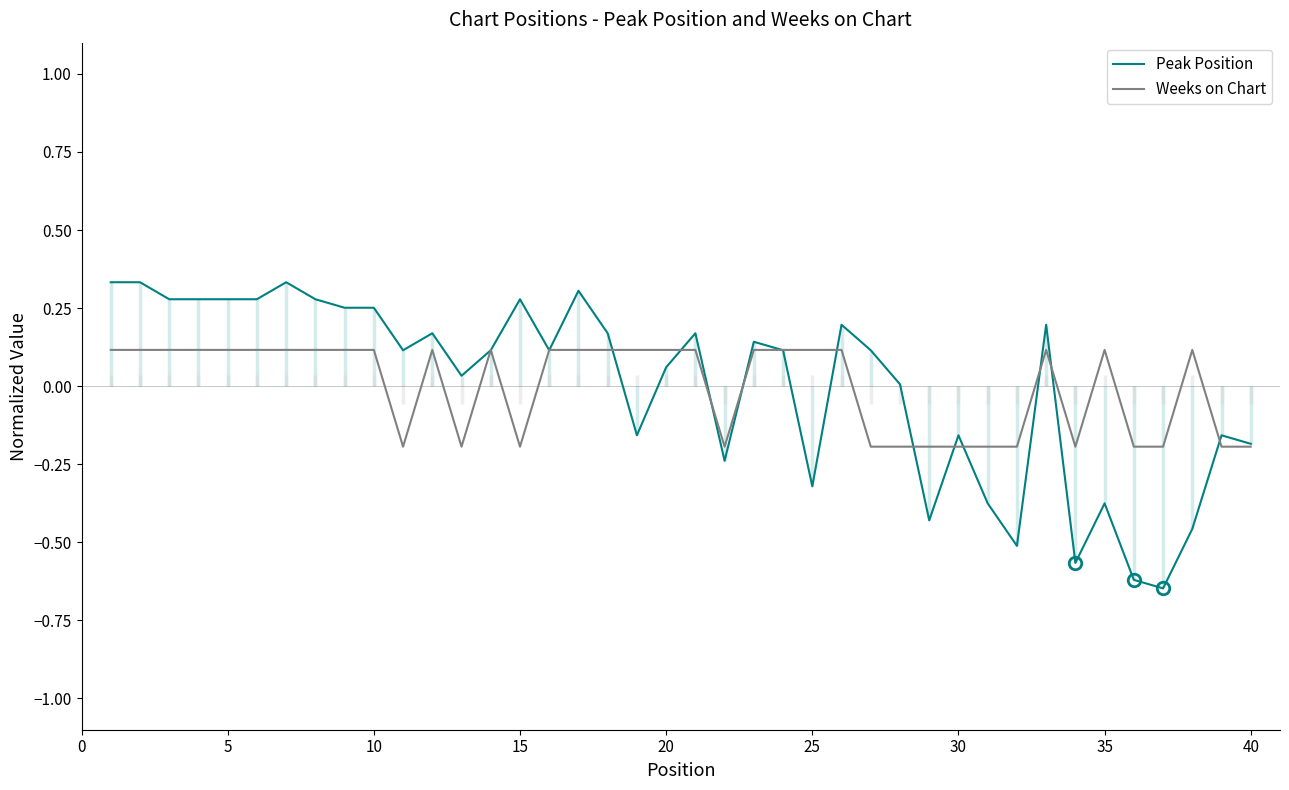

The value of Weeks on Chart at 5 is 0.2. True or false?

False